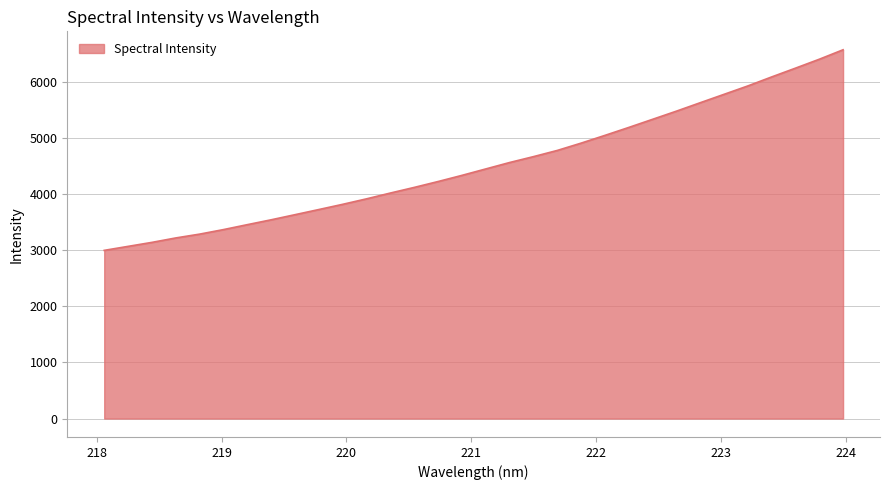

What is the greatest value displayed?

6568.1